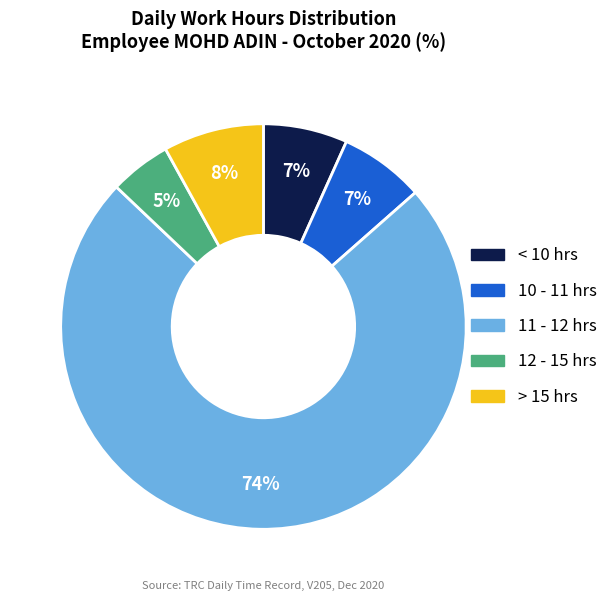

Does any single category account for the majority?

Yes